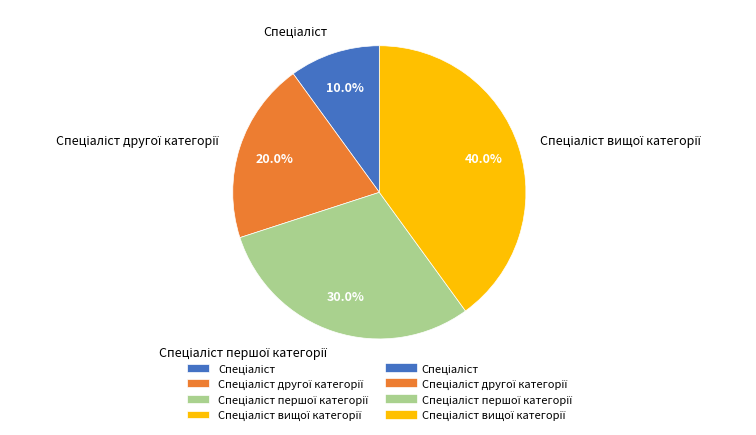

Is there any slice that represents more than half of the pie?

No